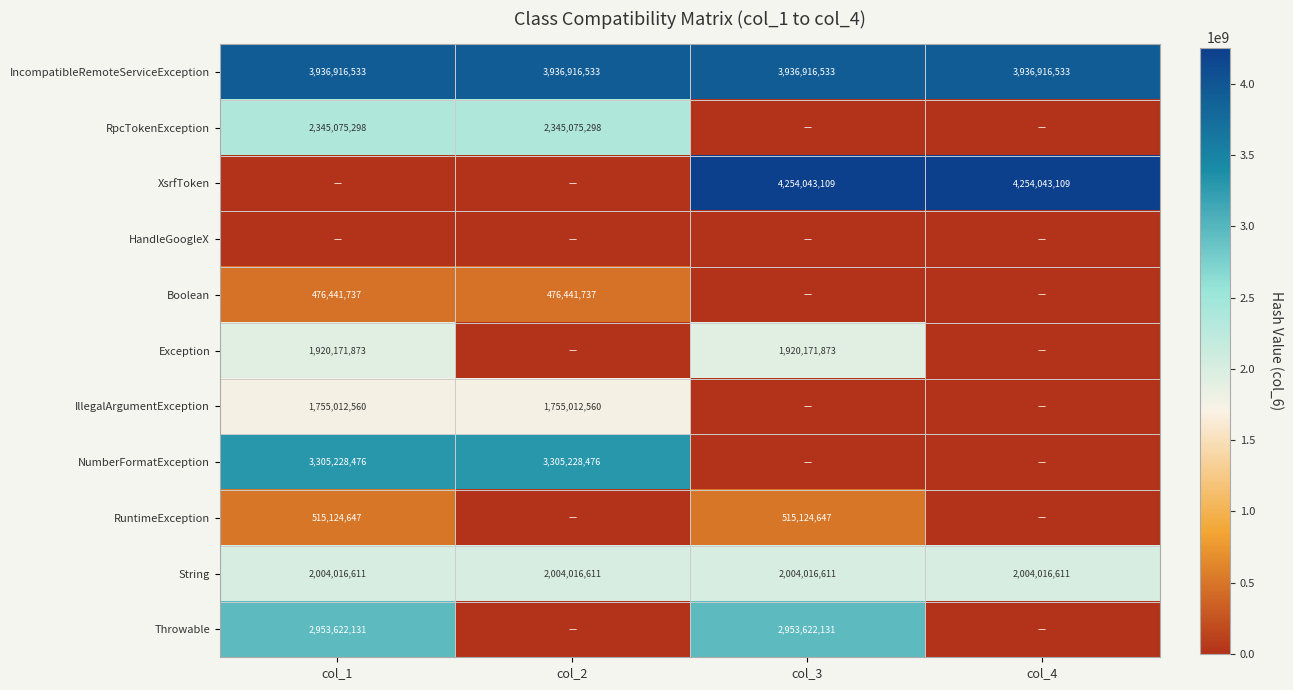

What is the spread (max minus min) of values at col_3?

4254043109